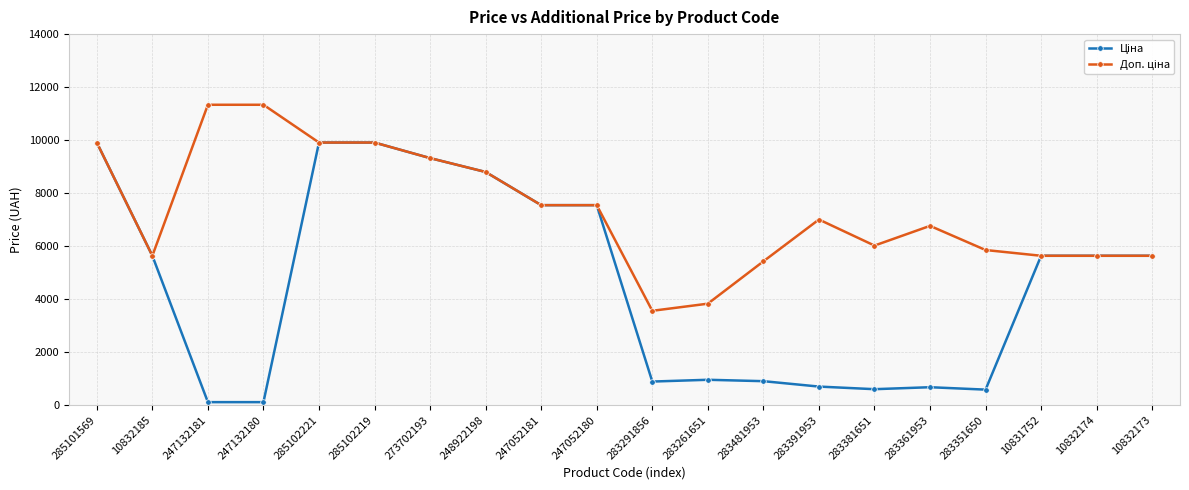

What is the greatest value displayed?

11334.0